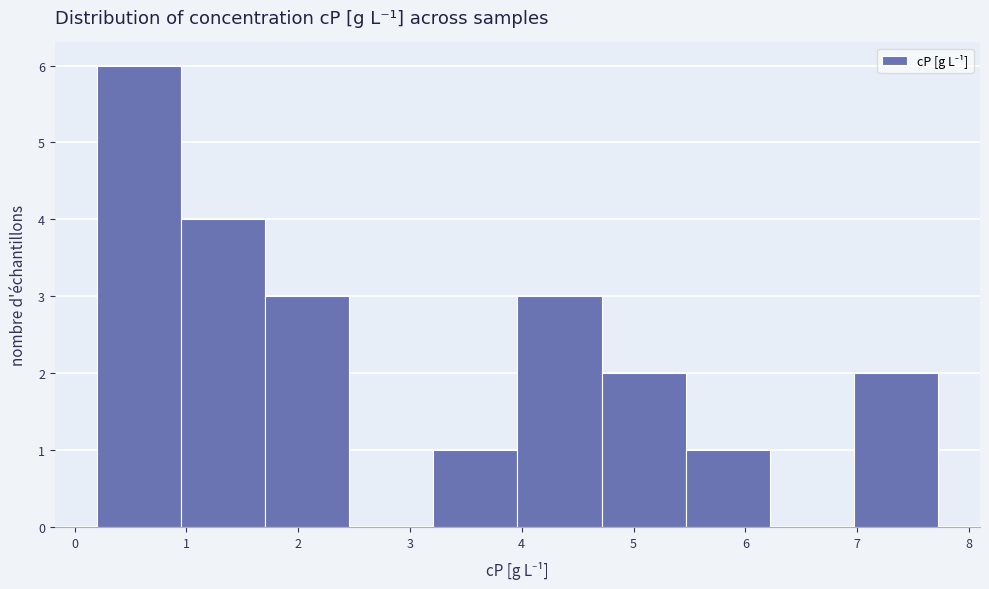

Over which range of the x-axis is the bar tallest?

0.2 to 1.0